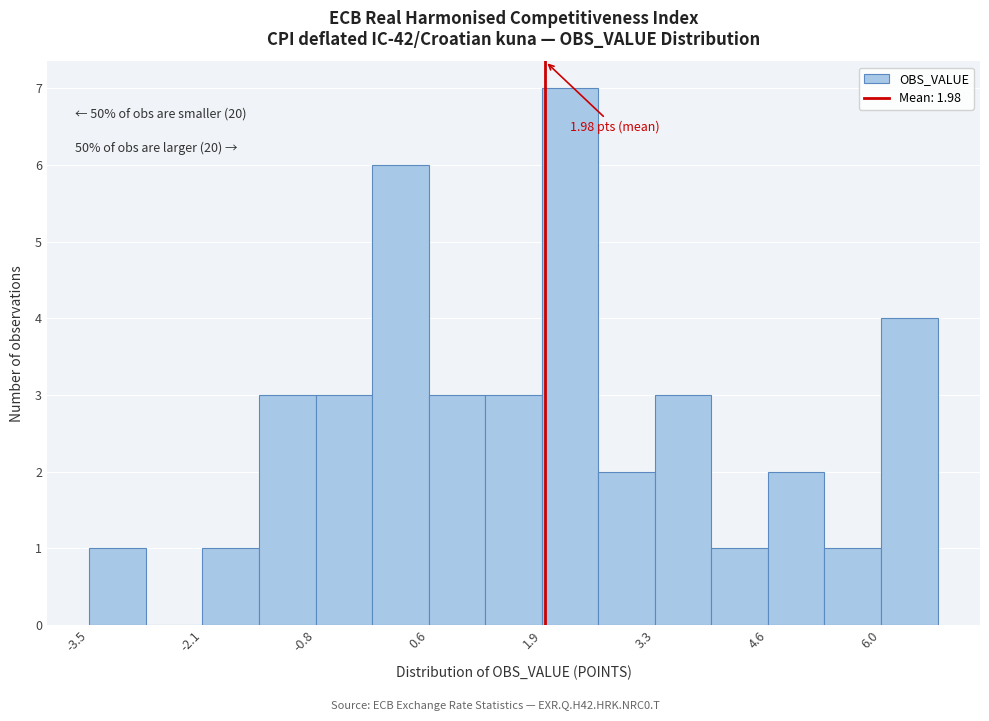

Around what value on the x-axis is the tallest bar? Give the approximate position of its centre, as read against the axis.

2.2